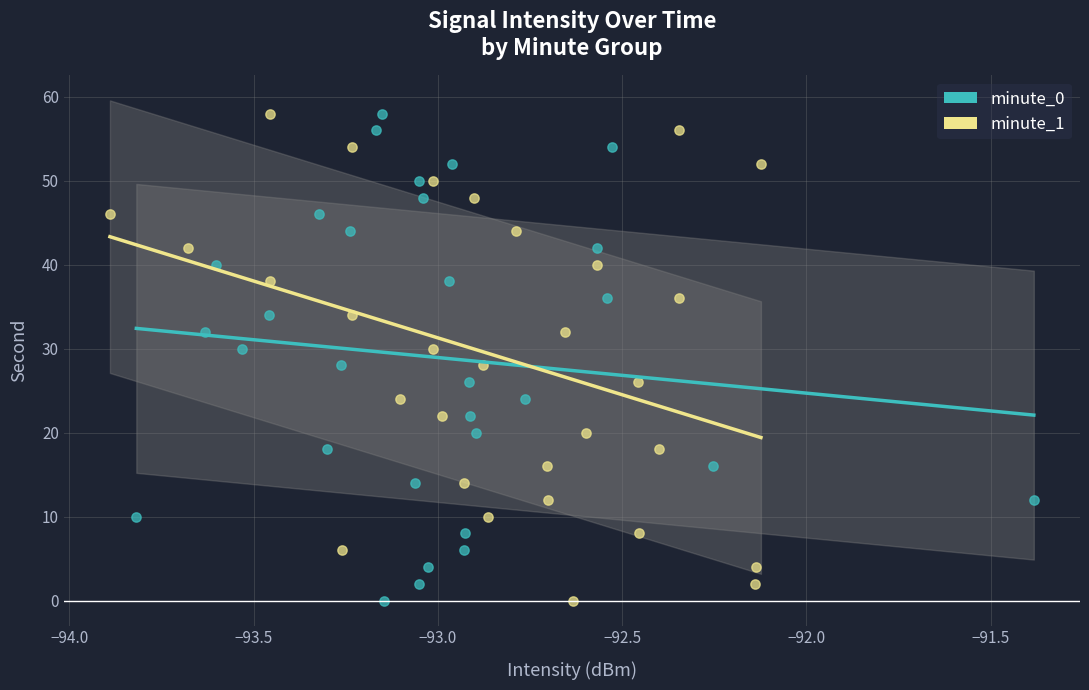

What are all the series names shown in the legend?

minute_0, minute_1